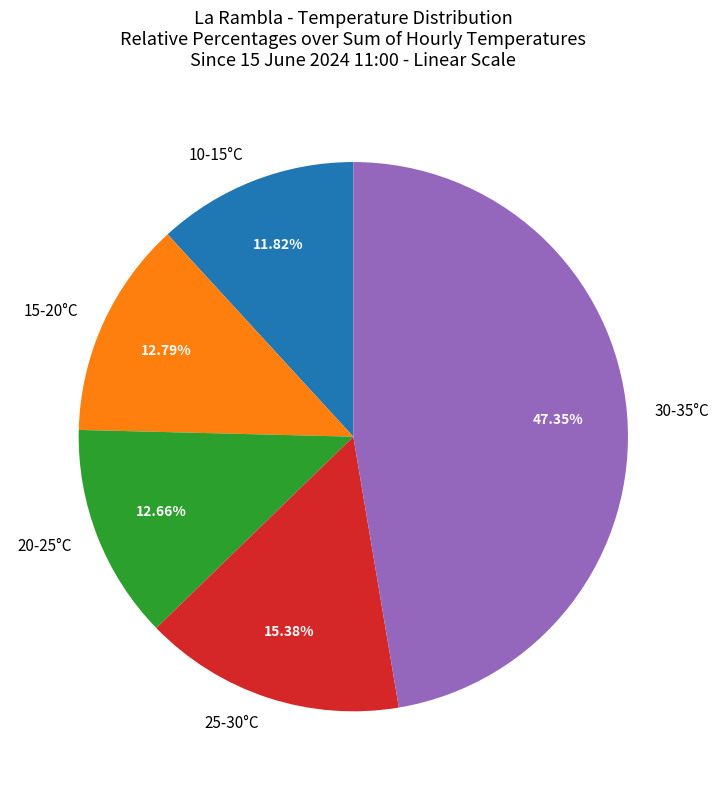

Is there a majority slice in this chart?

No